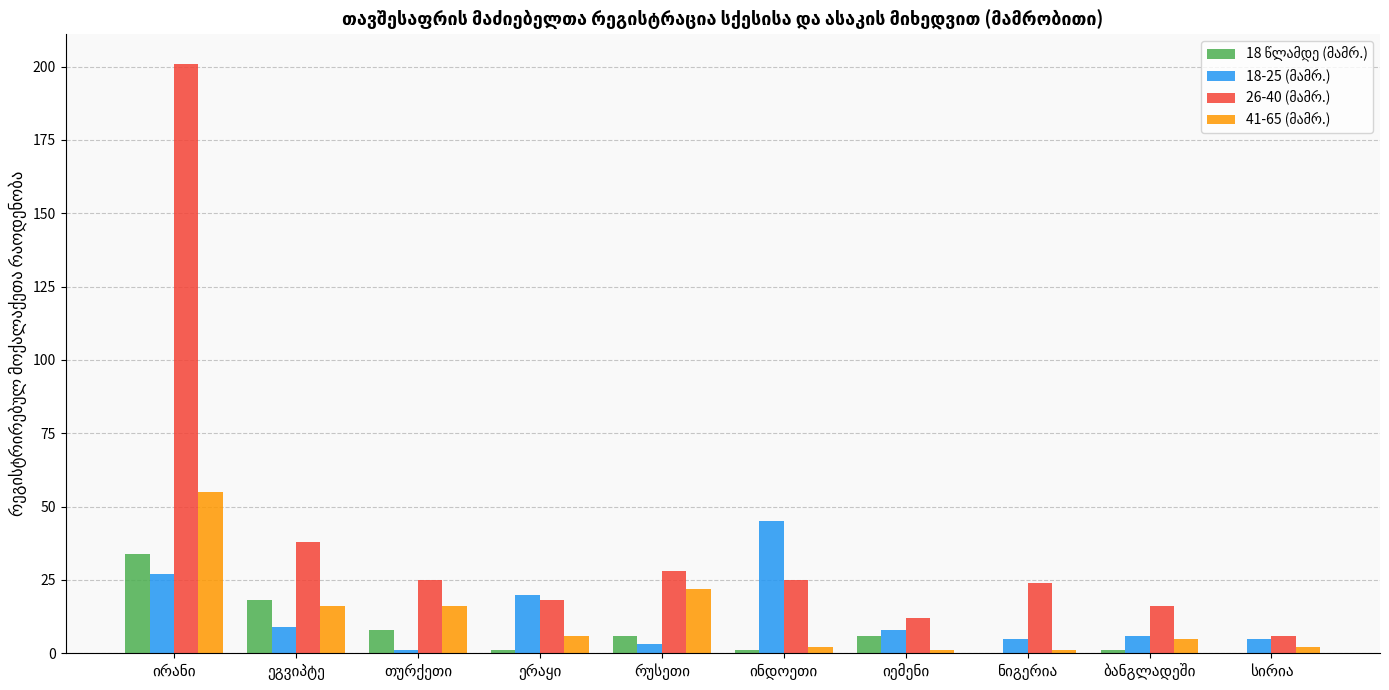

What is the maximum value shown in the chart?

201